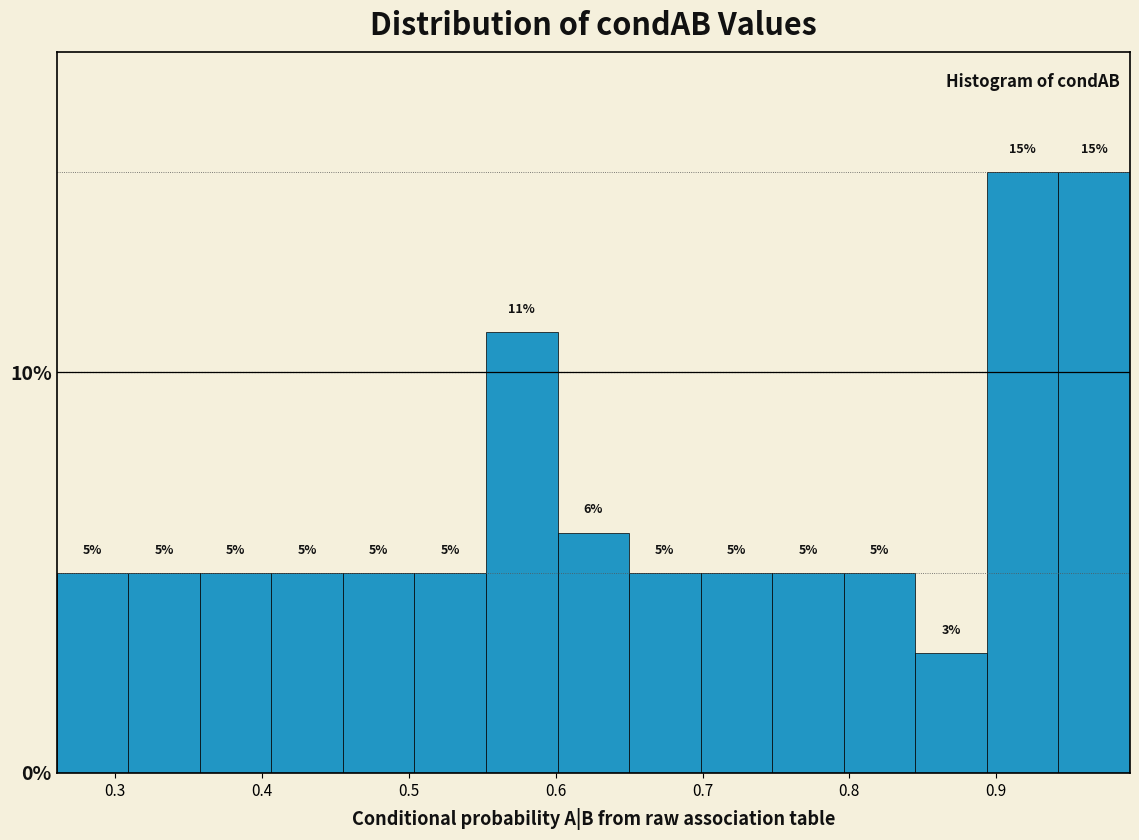

How tall is the bar that spans 0.94 to 0.99 on the x-axis? The bar edges are not printed on the chart, so give them approximately, as read against the axis.

15